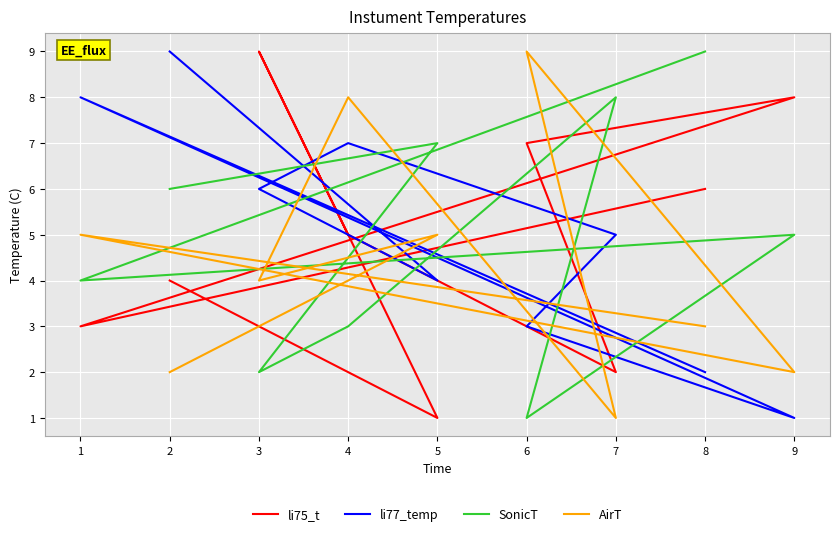

How many times do li77_temp and SonicT cross each other?

7